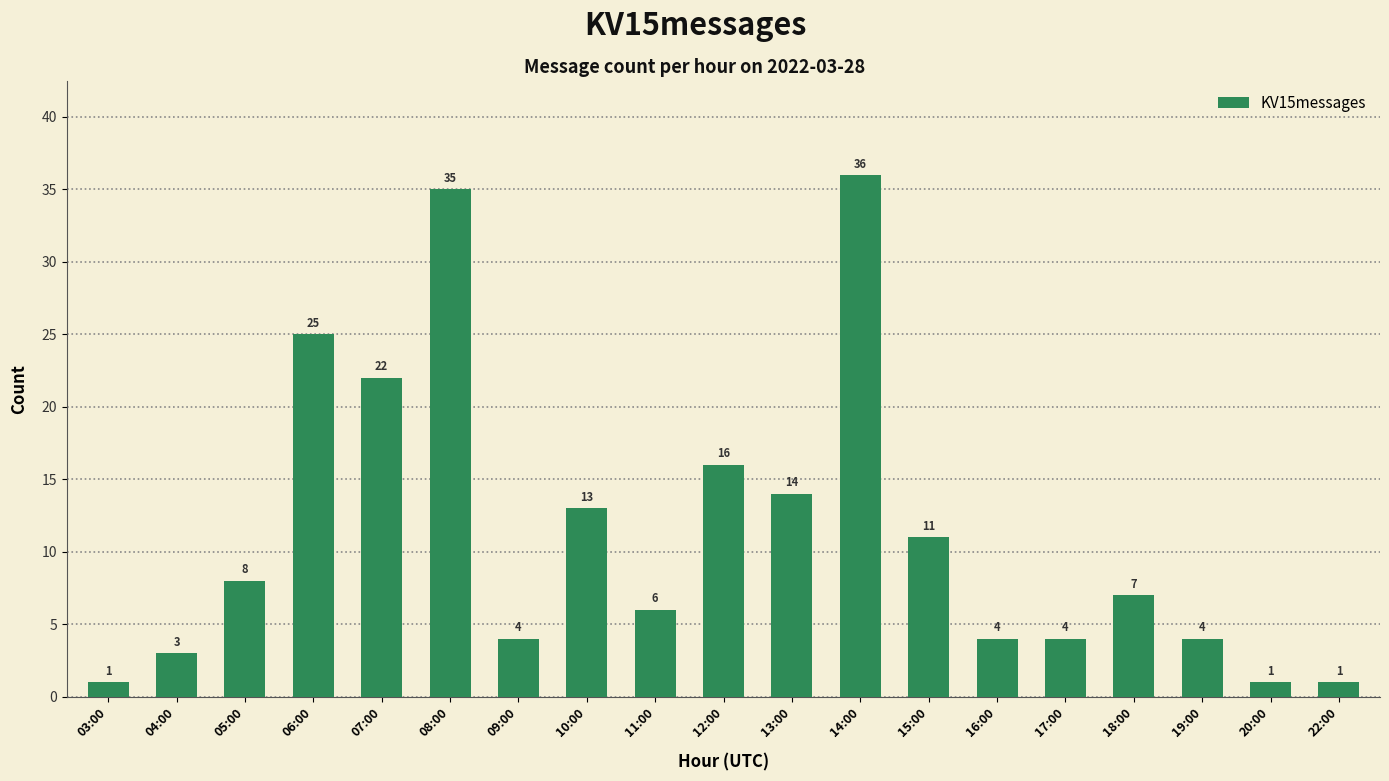

What is the difference between the second highest and second lowest values?

34